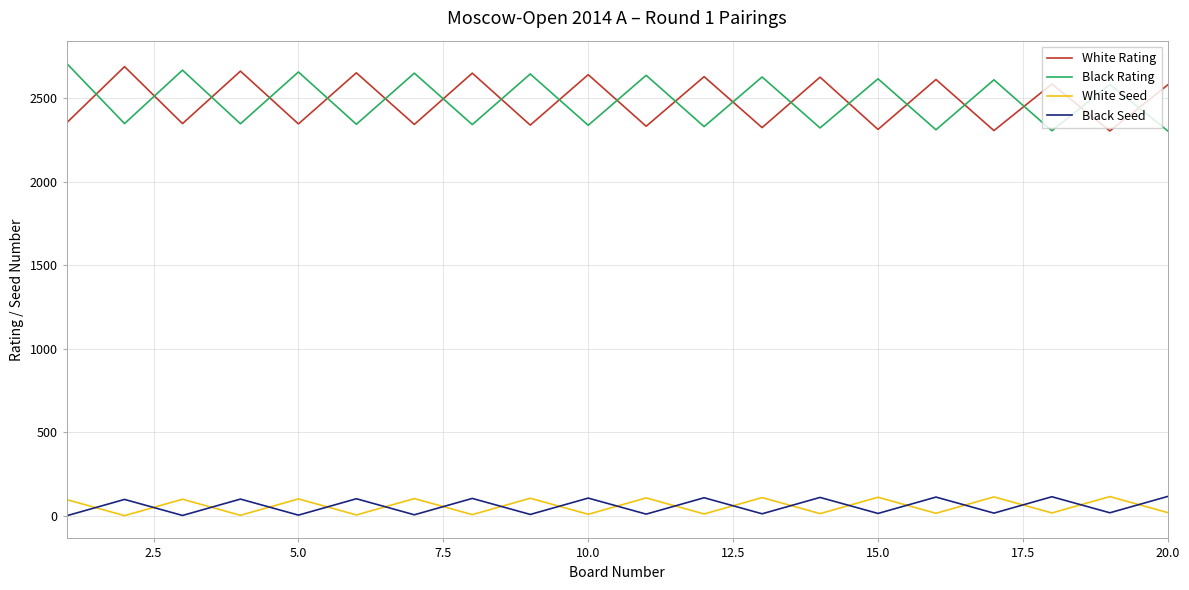

At how many categories does at least one series exceed 1065?

20